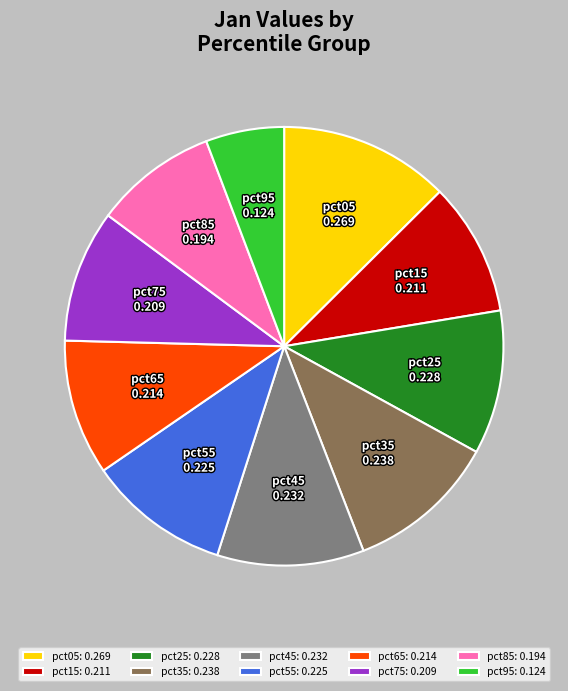

True or false: pct35 accounts for 11% of the total.

True